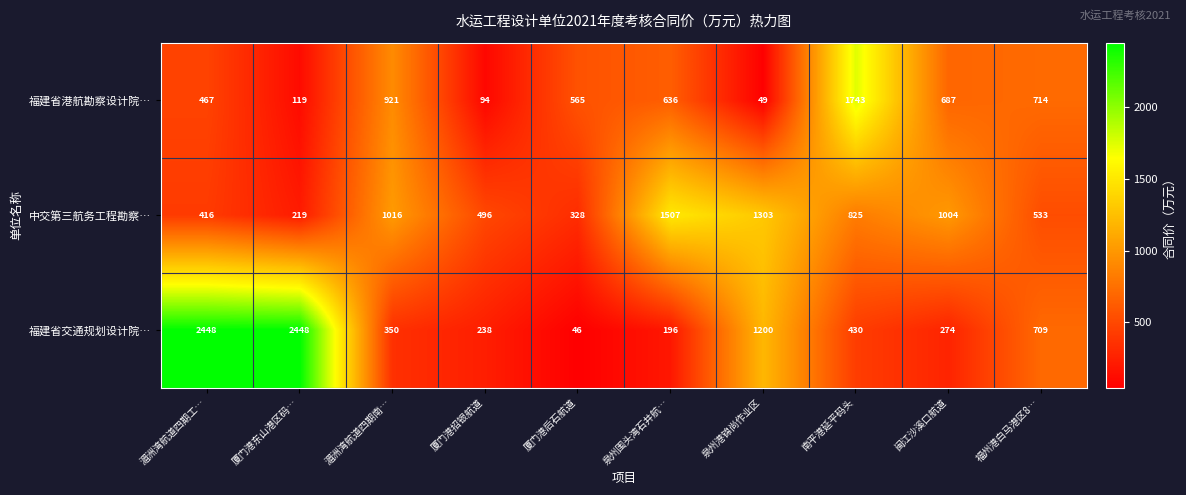

What is the total value across all series at 泉州围头湾石井航…?

2339